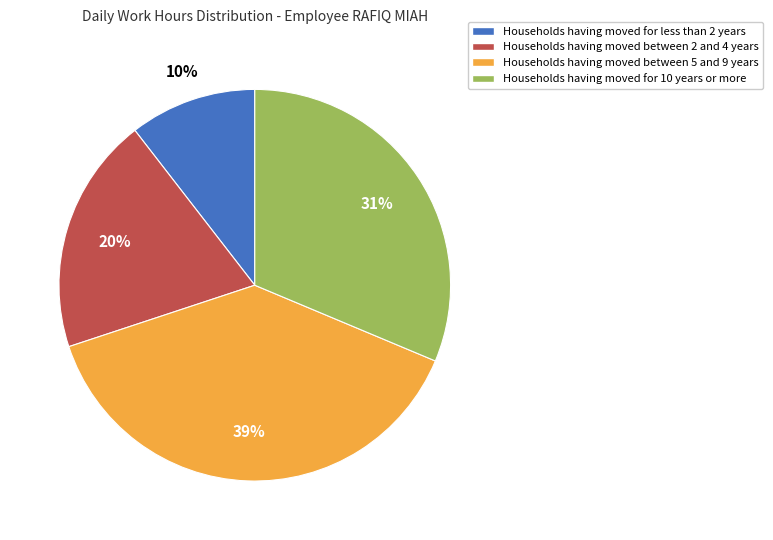

How many segments does this pie chart have?

4